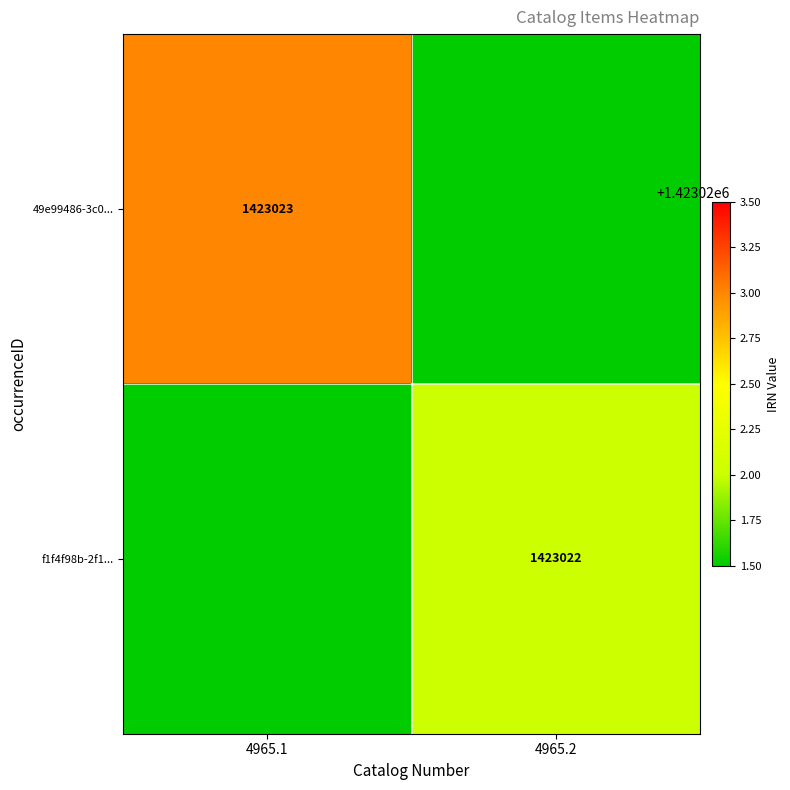

At how many categories does at least one series exceed 1423022?

1